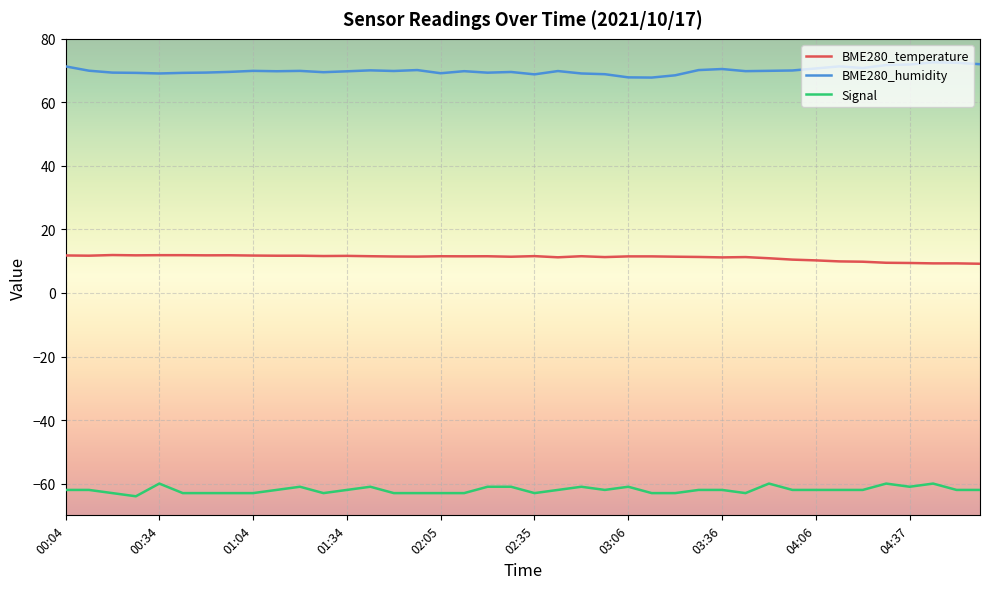

Which series has the largest total across all categories?

BME280_humidity